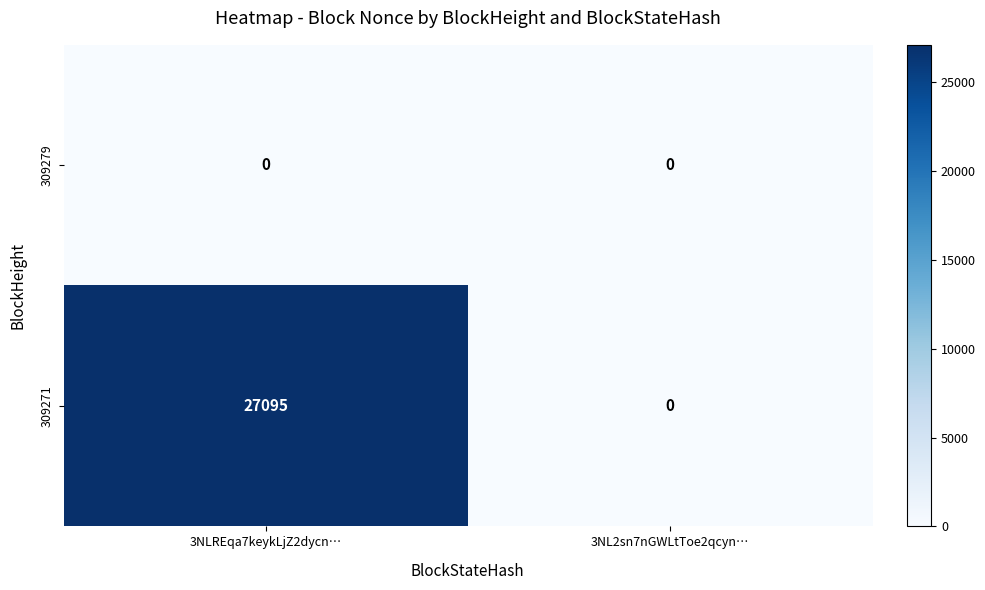

Which series has the largest range (max minus min)?

309271